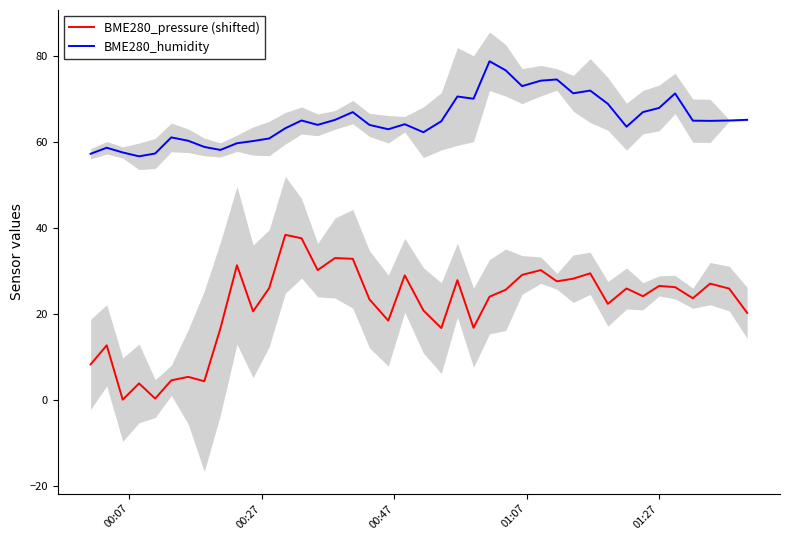

How many lines are shown in the chart?

2